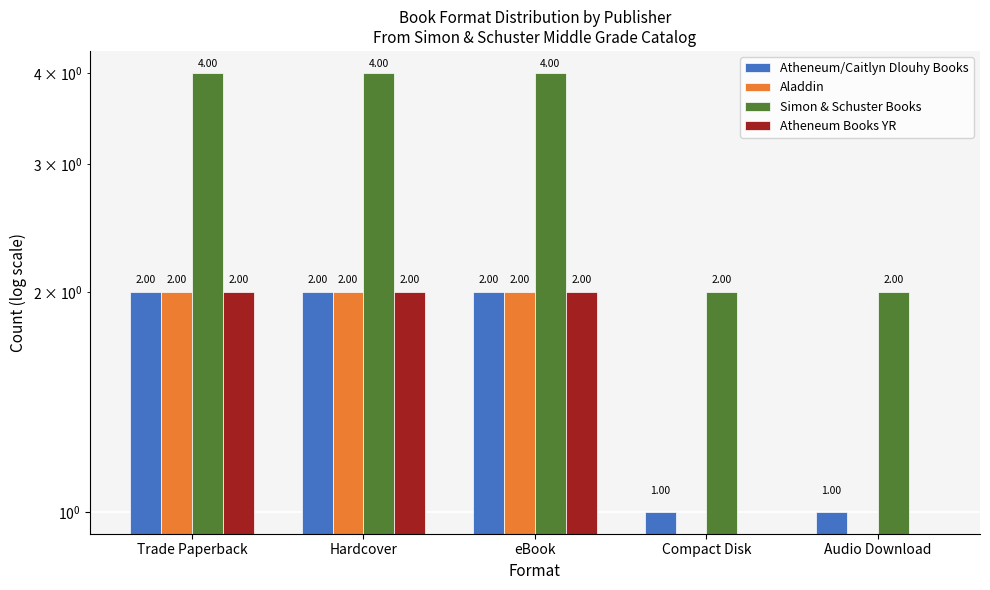

Does the chart contain stacked bars?

No